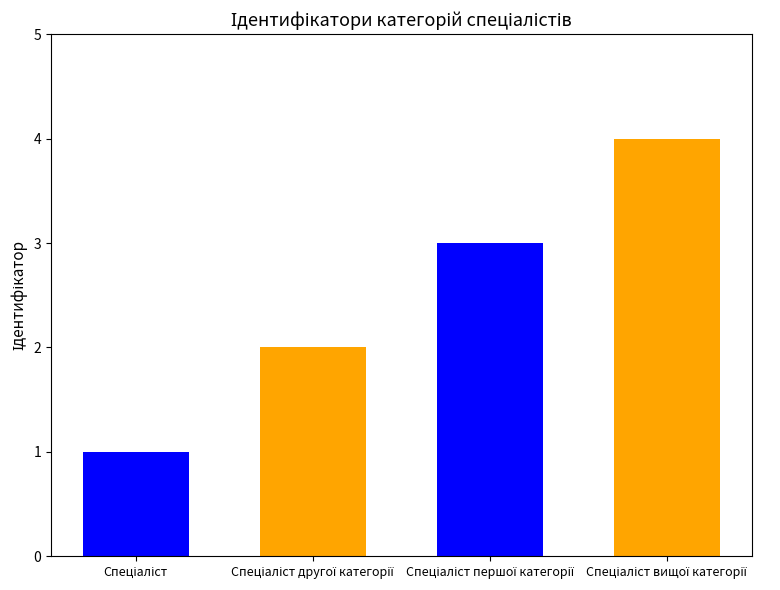

What is the difference between the maximum and second lowest values?

2